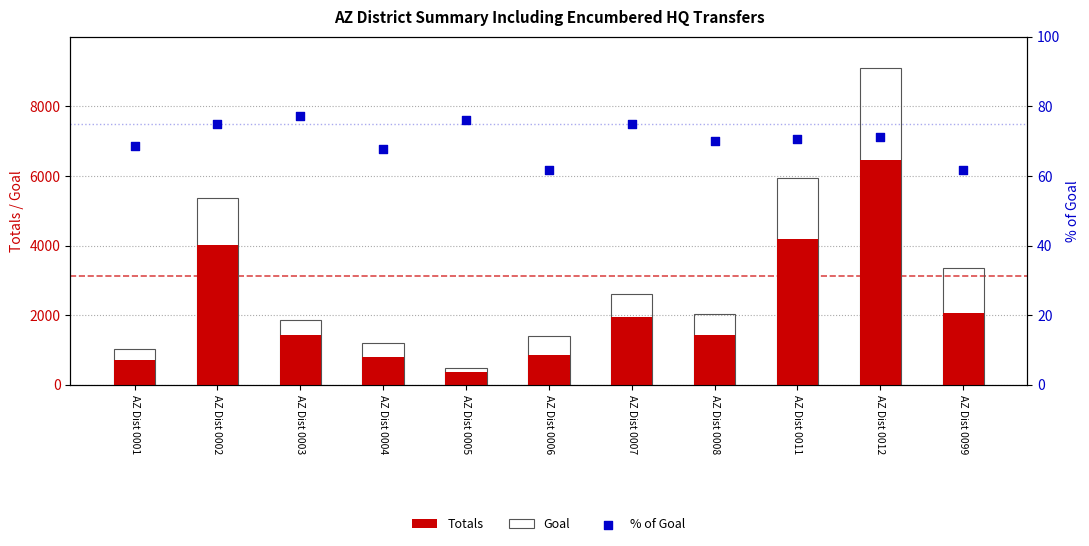

Is the value of Goal at AZ Dist 0012 greater than the value of % of Goal at AZ Dist 0002?

Yes